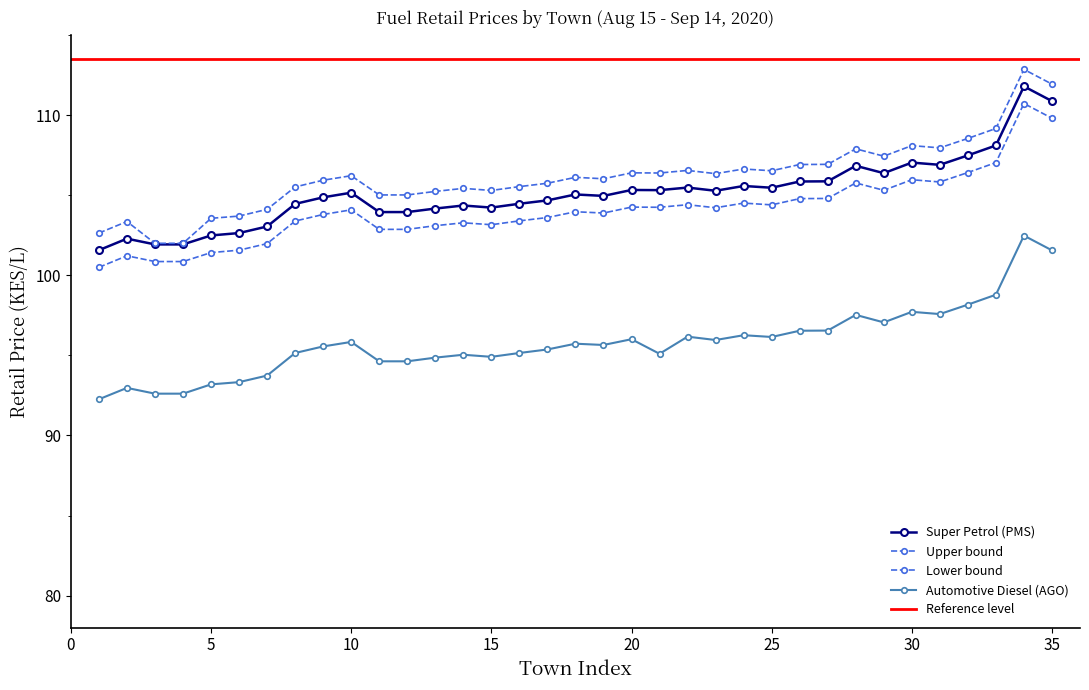

What is the greatest value displayed?

111.8